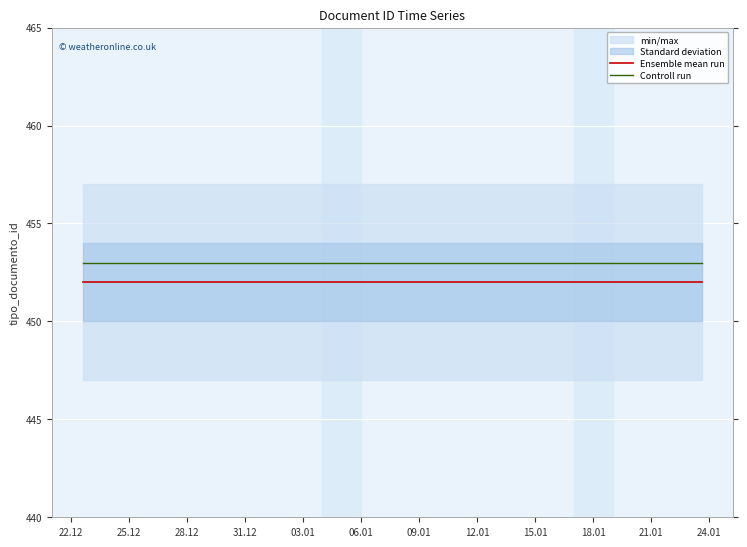

True or false: Controll run and Ensemble mean run intersect in this chart.

False